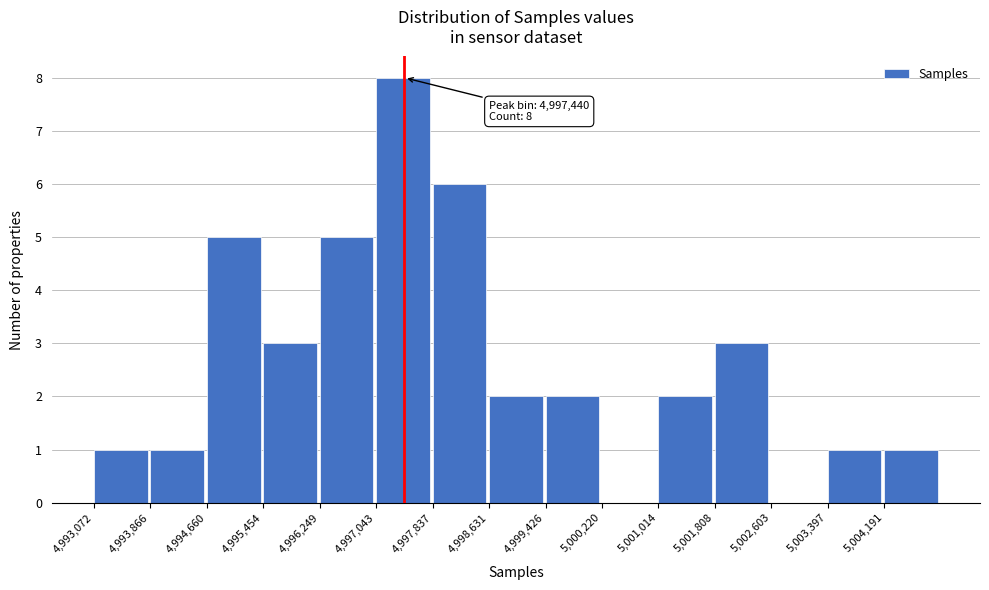

Over which range of the x-axis is the bar tallest?

4997000 to 4997800